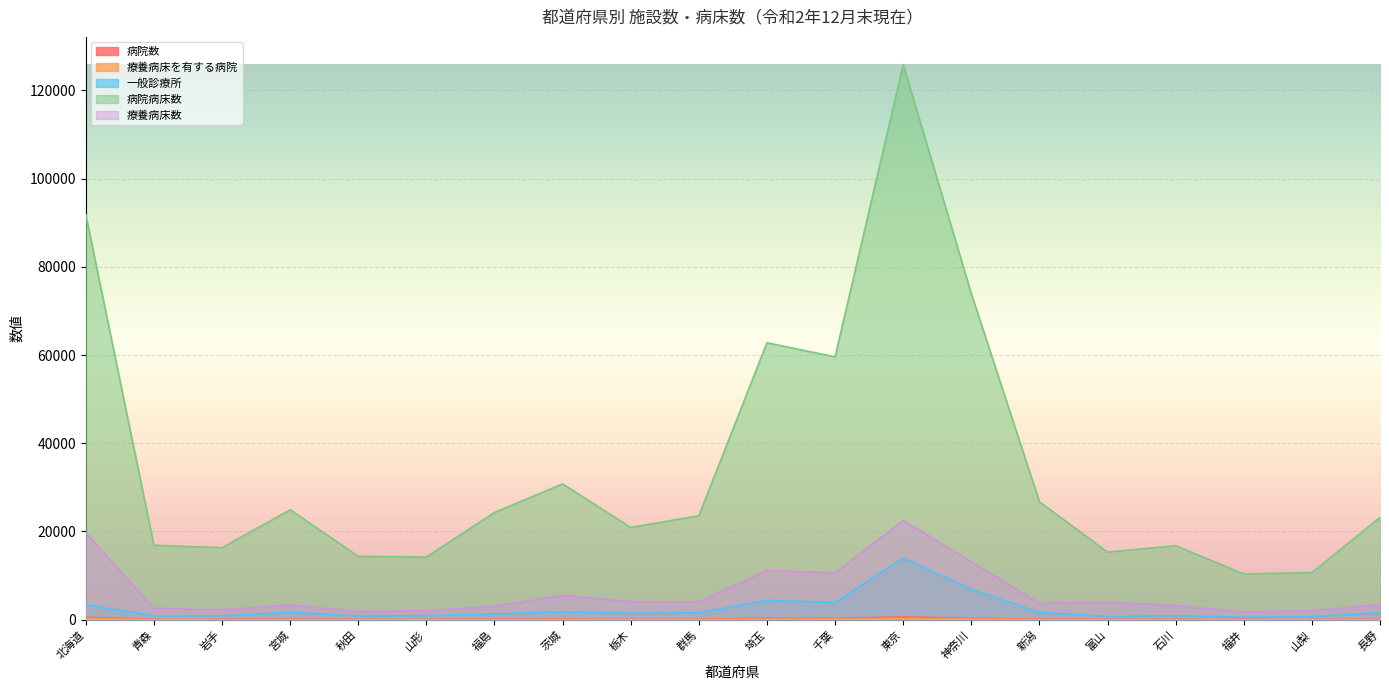

How many data points in 病院病床数 are above 23562?

9